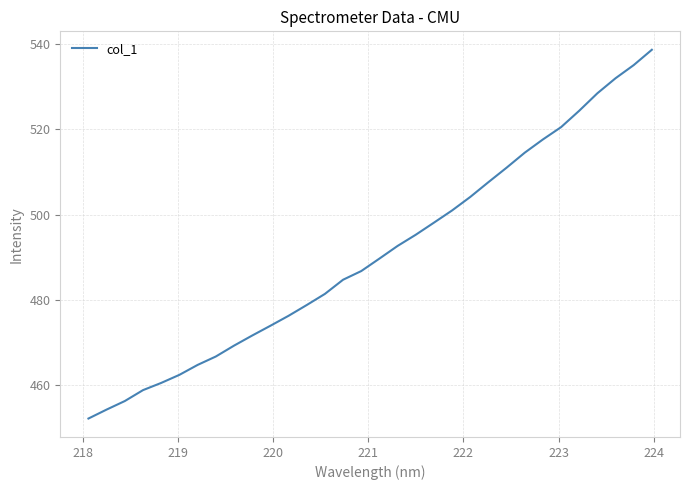

What is the smallest value displayed?

452.2